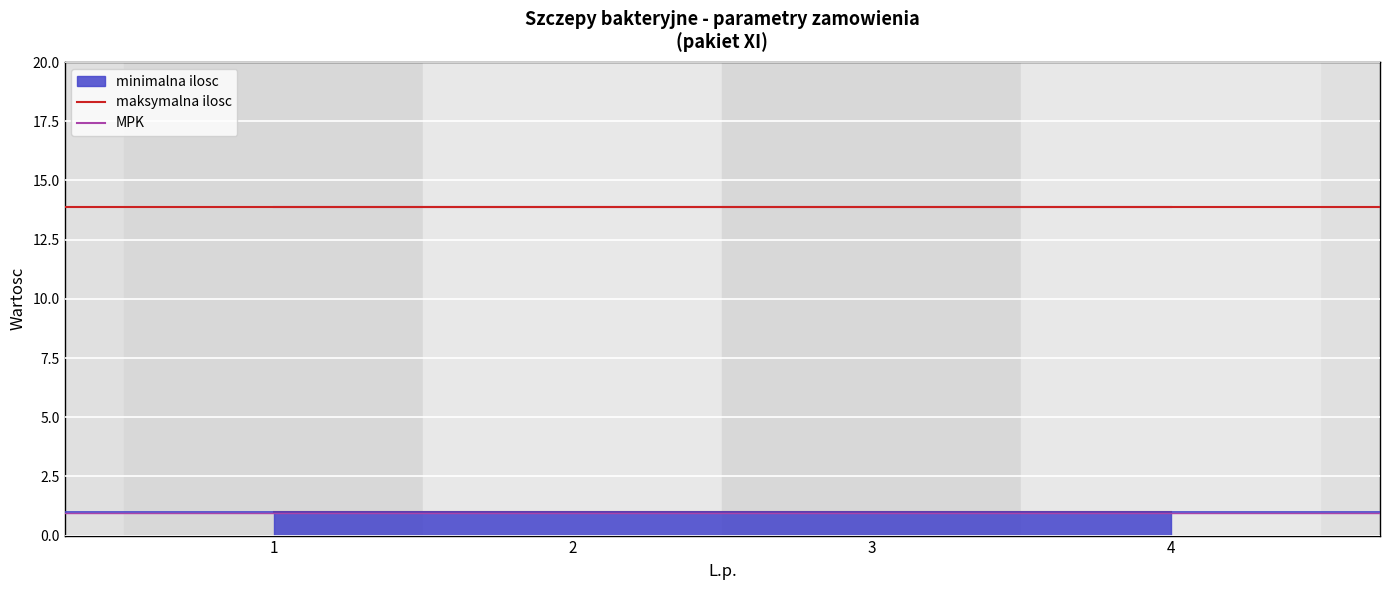

List the labels in order of MPK value, largest first.

1, 2, 3, 4